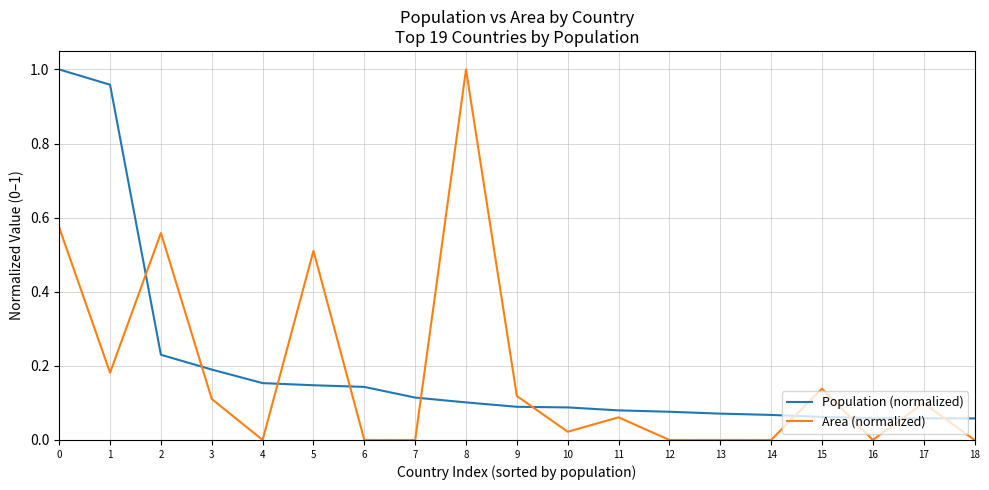

Between 5 and 7, which series saw the biggest shift?

Area (normalized)